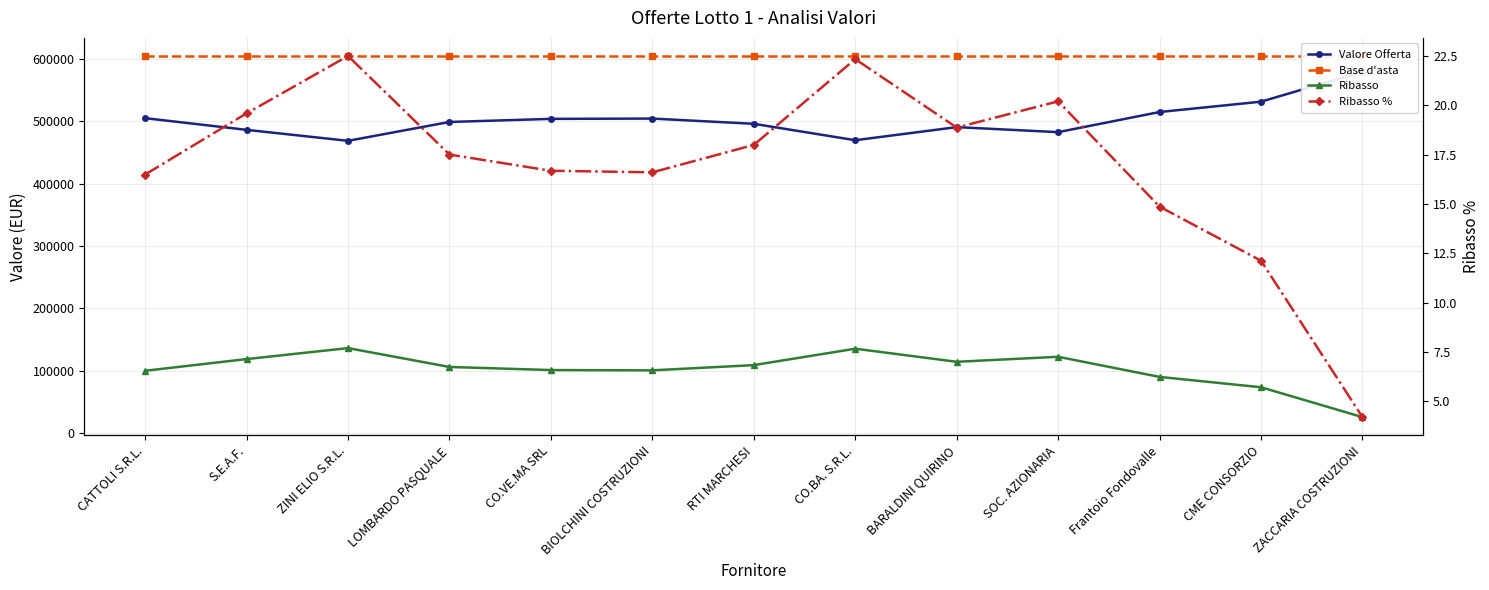

Is the value of Valore Offerta at CME CONSORZIO greater than the value of Ribasso at SOC. AZIONARIA?

Yes